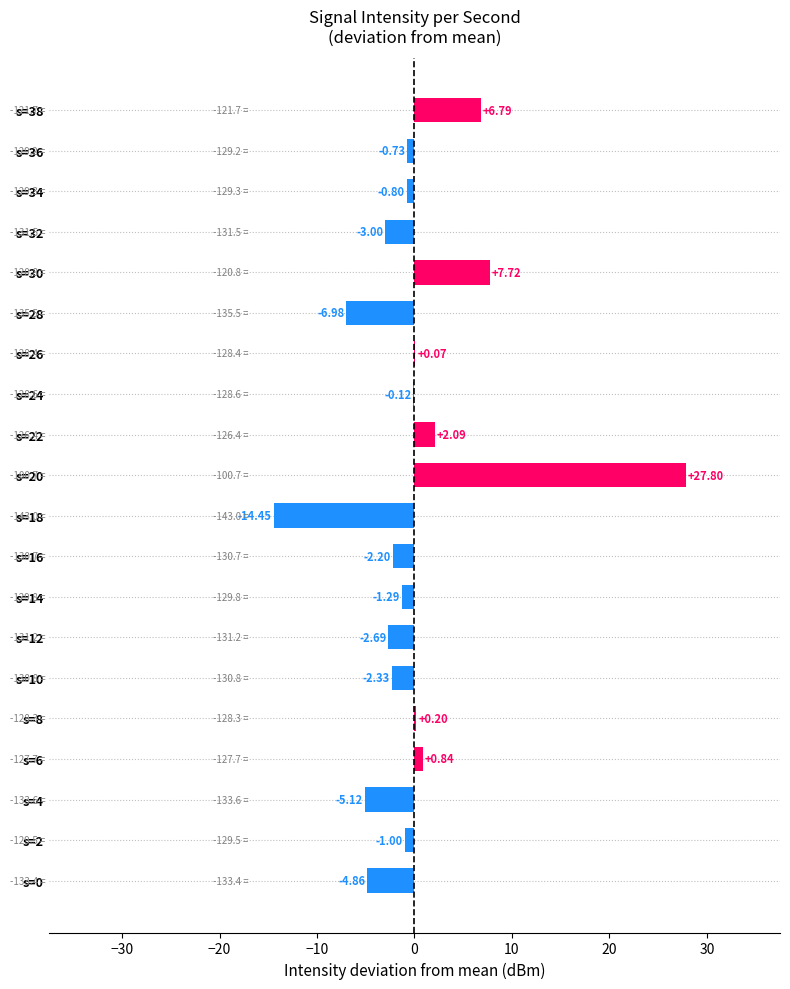

What is the change in value from s=30 to s=32?

-10.7